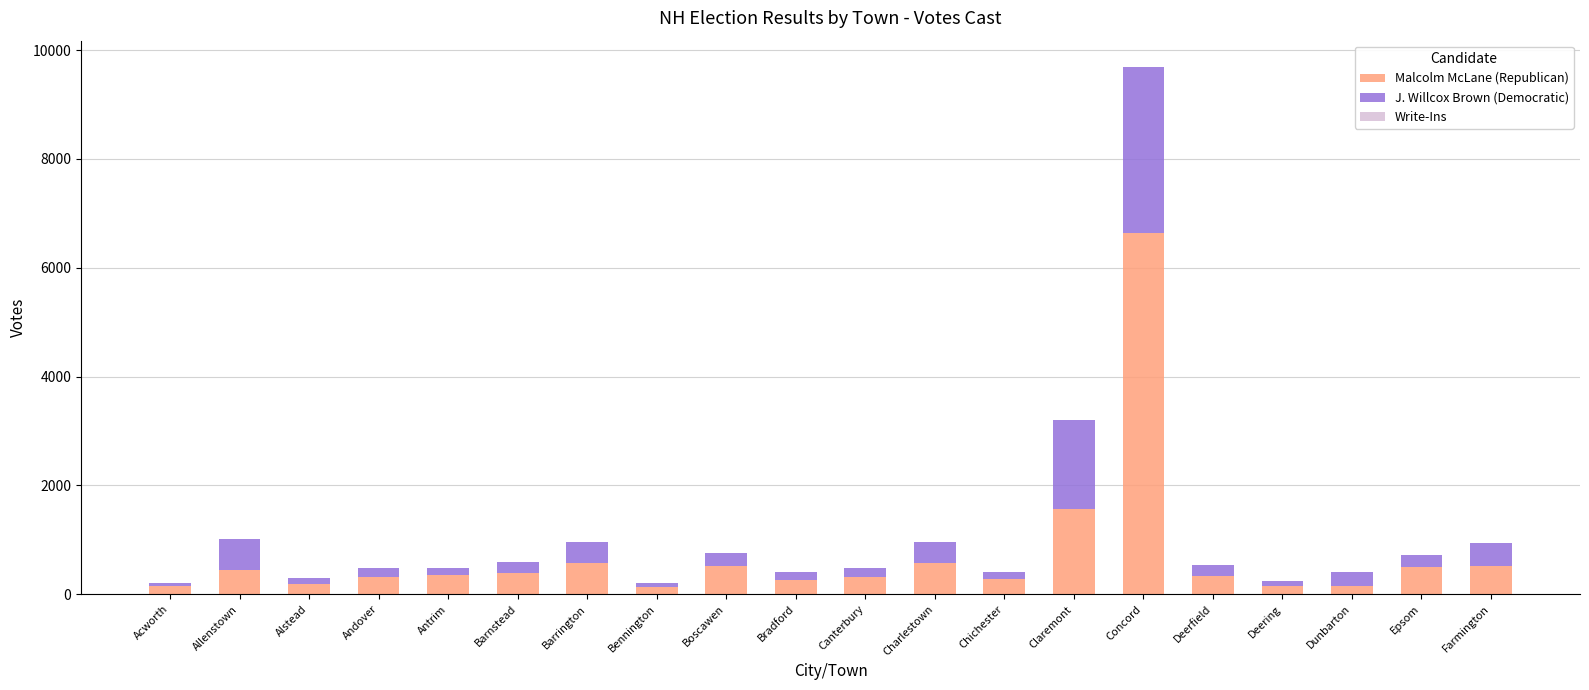

At which category is the sum across all series the highest?

Concord